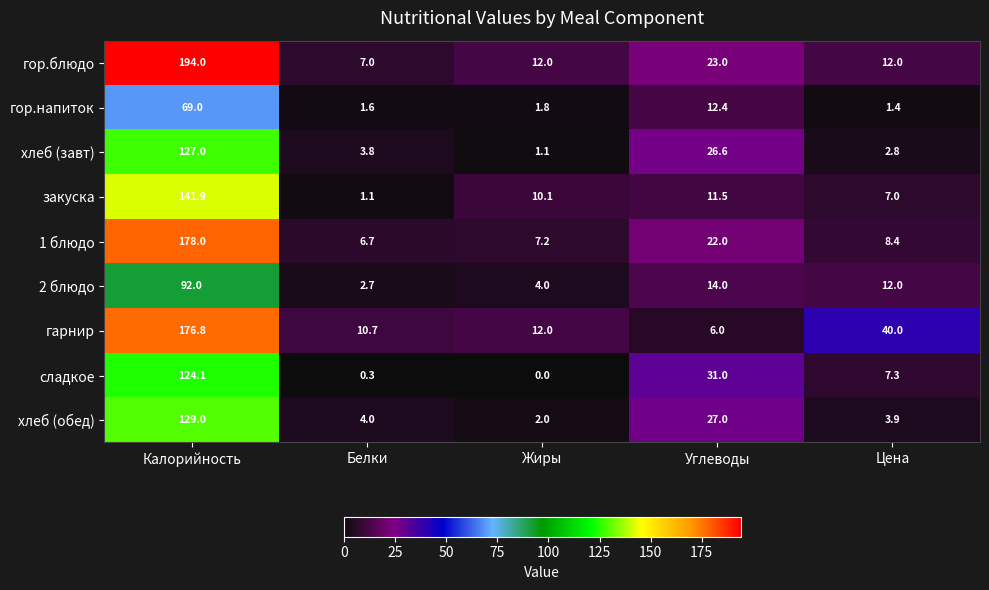

What is the sum of all 2 блюдо values?

124.7